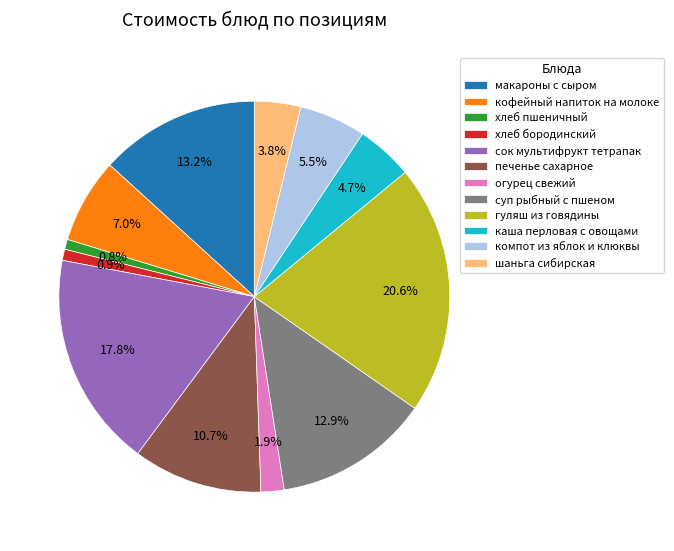

To the nearest percent, what portion does гуляш из говядины represent?

21%